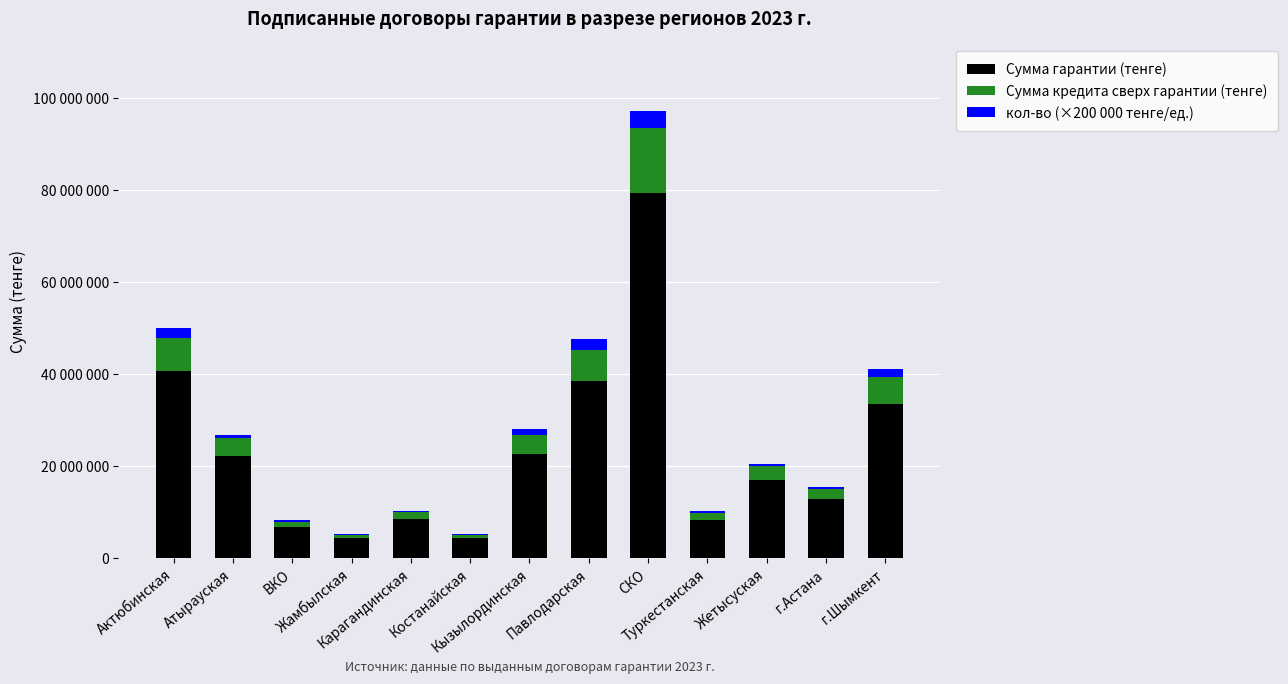

What are all the series names shown in the legend?

Сумма гарантии (тенге), Сумма кредита сверх гарантии (тенге), кол-во (×200 000 тенге/ед.)